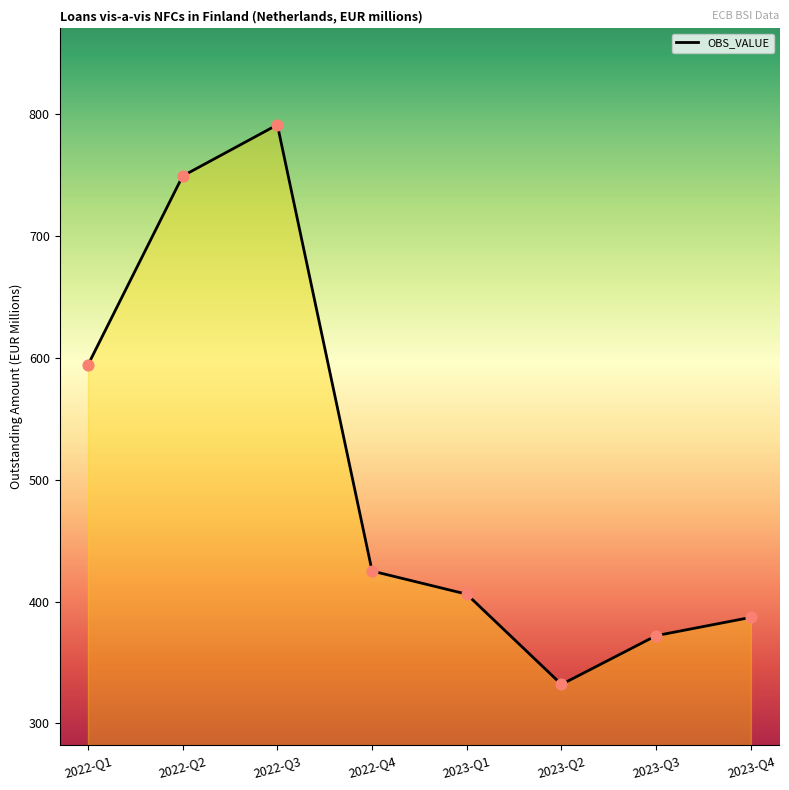

What is the change in value from 2022-Q3 to 2023-Q2?

-459